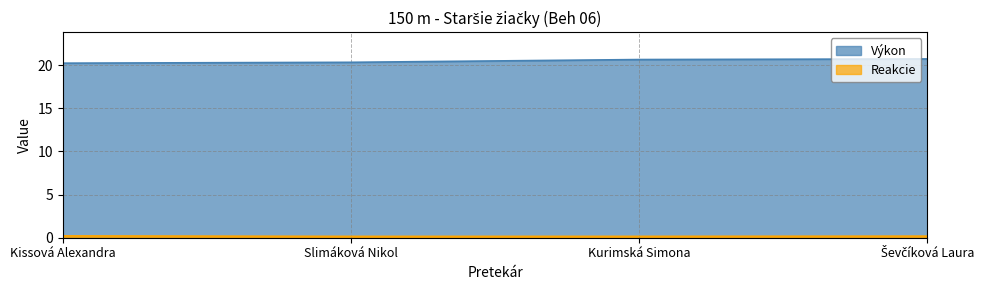

What is the highest value of the Reakcie series?

0.2